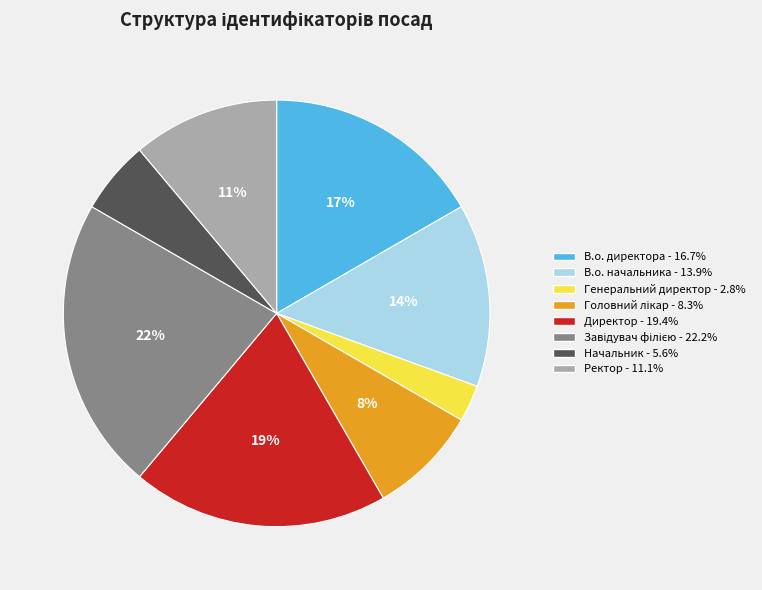

What is the smallest slice in the pie chart?

Генеральний директор